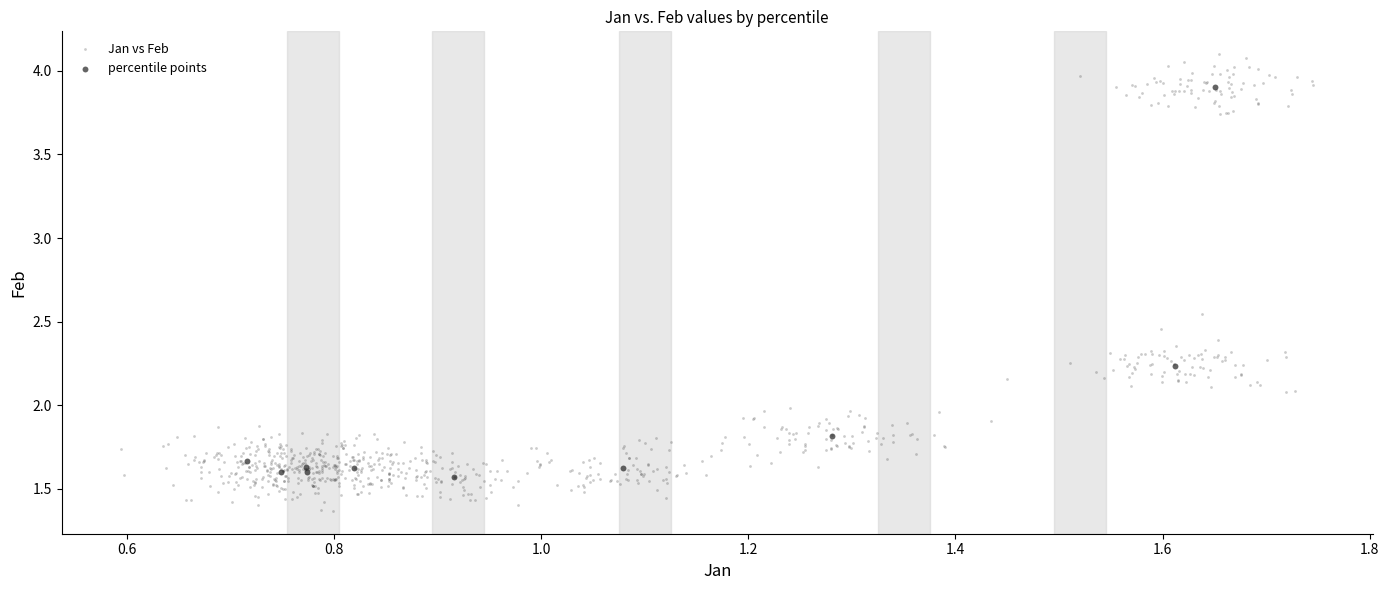

Which series contains the highest Y value?

Jan vs Feb